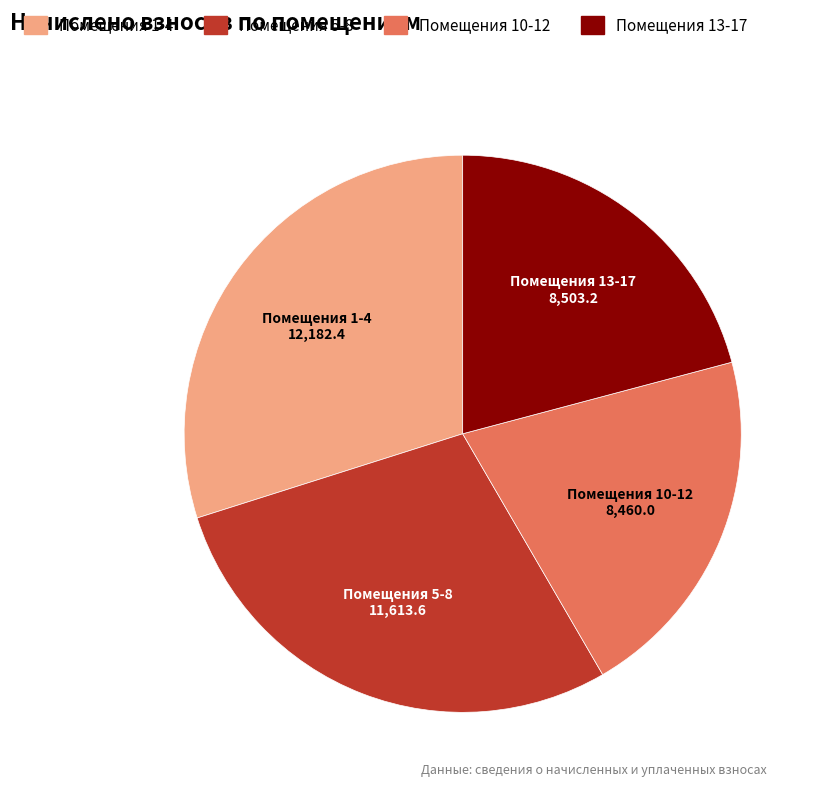

Does any single category account for the majority?

No